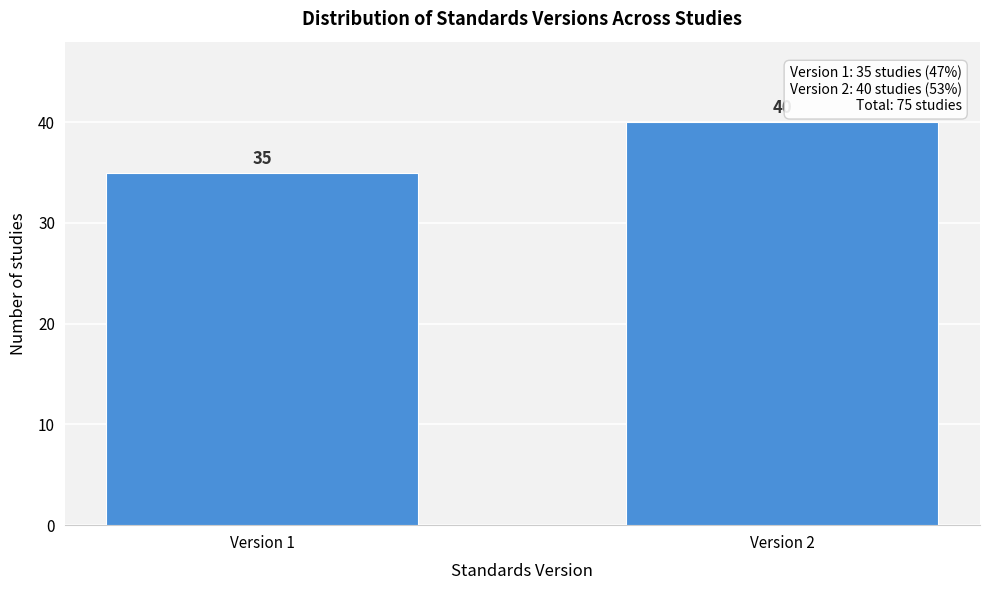

Reading right to left, extract all data points from this chart.

Version 2=40	Version 1=35